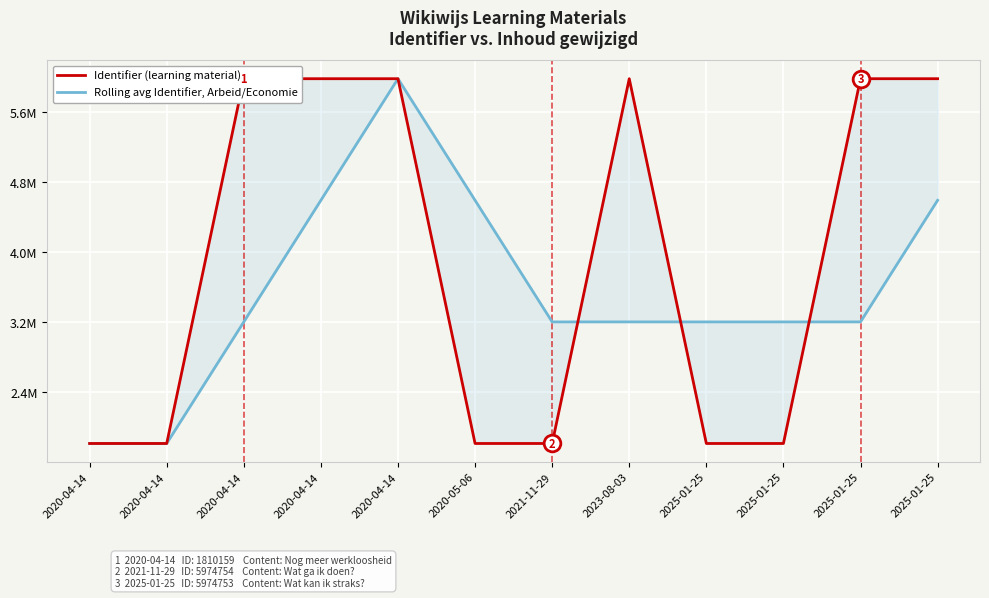

What is the total value across all series at 2020-05-06?

6396724.3